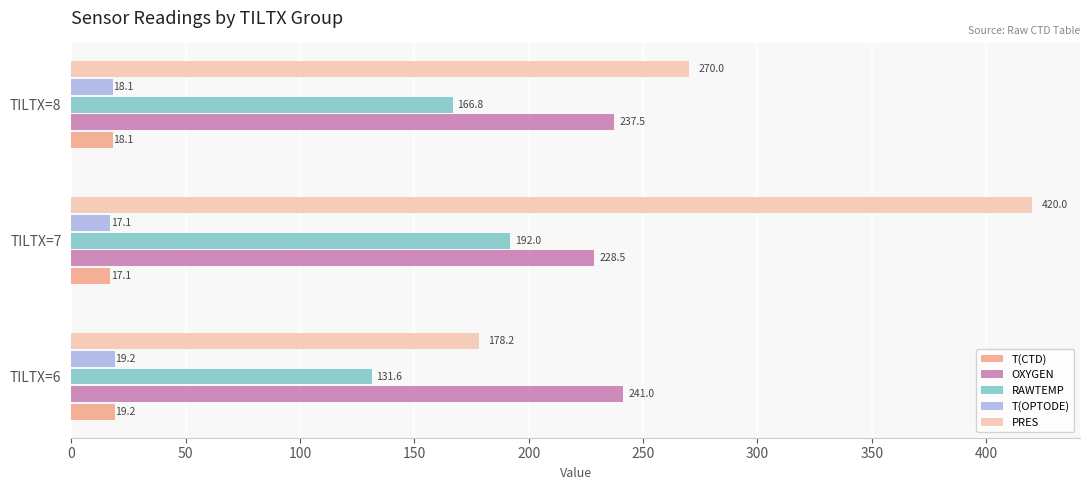

What is the average value of the T(CTD) series?

18.1